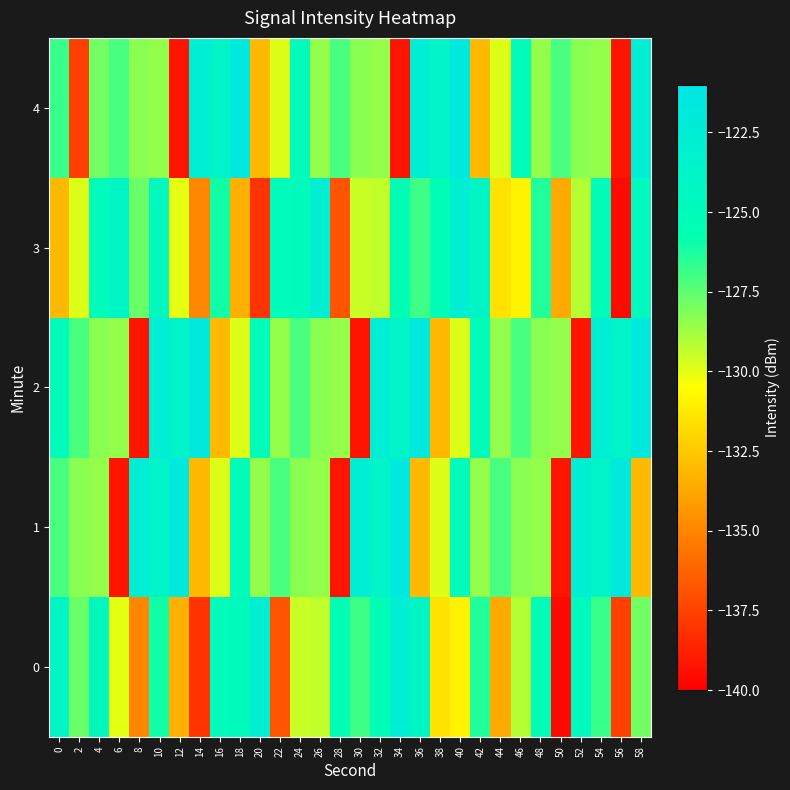

Rank the series by their maximum value, from highest to lowest.

1, 2, 4, 0, 3